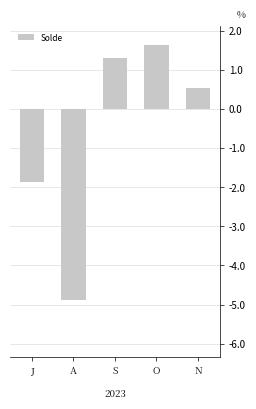

Reading left to right, transcribe all the data shown in this chart.

J=-1866.5	A=-4881.2	S=1289.2	O=1631.2	N=543.9